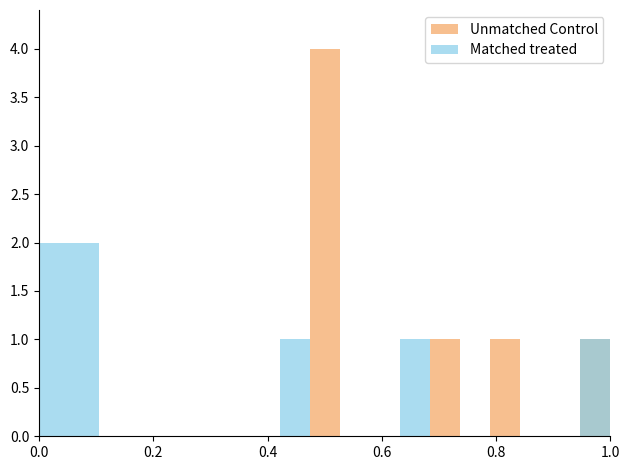

Count the number of categories in the chart.

19